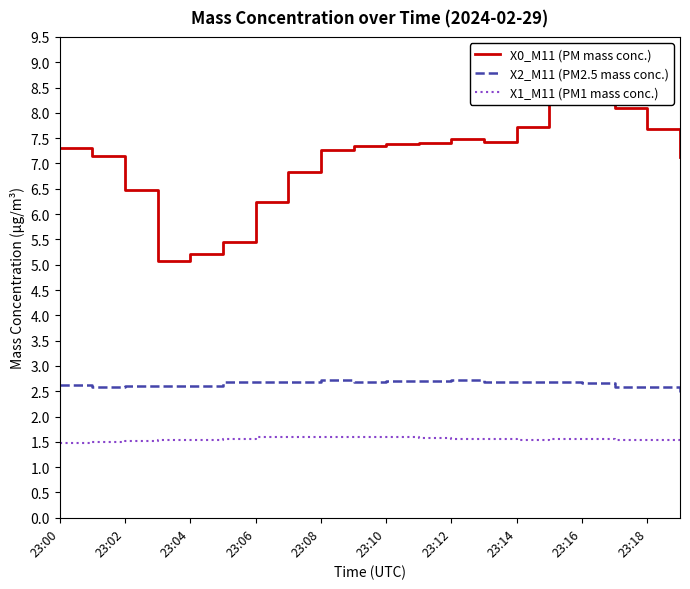

What is the sum of all X0_M11 (PM mass conc.) values?

141.4